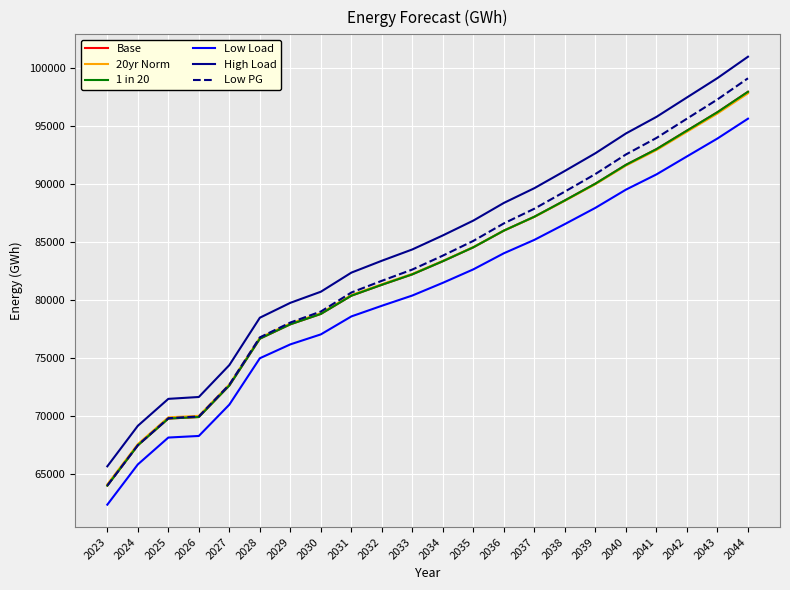

Is it true that 1 in 20 equals 100065.8 at 2028?

False